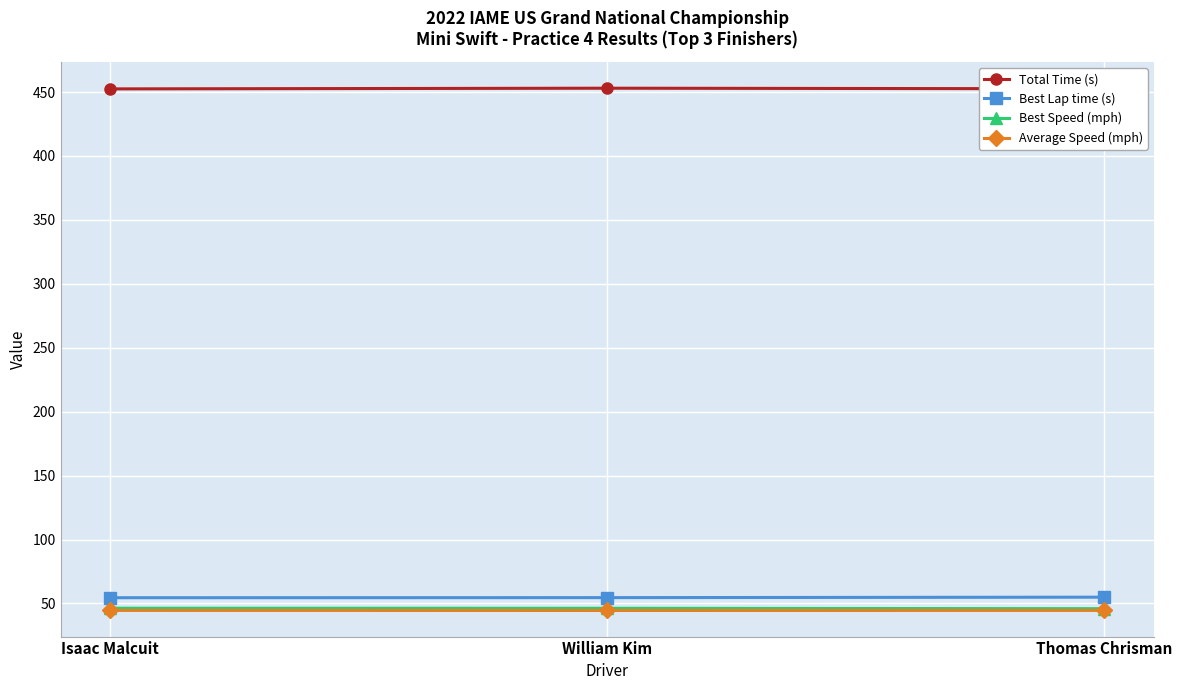

At how many categories does at least one series exceed 279?

3